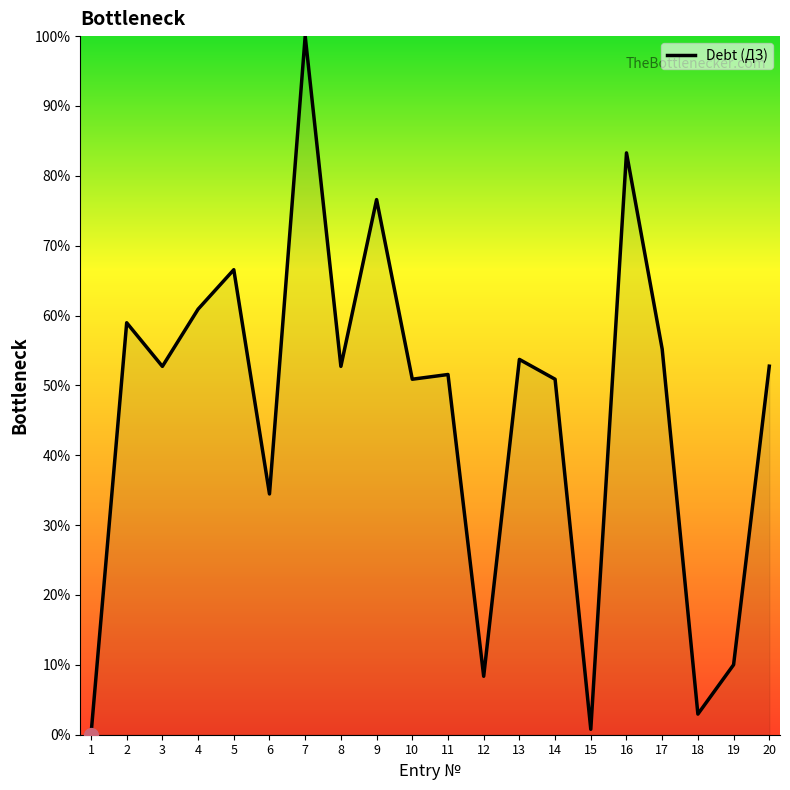

What is the difference between the maximum and minimum values?

100.0